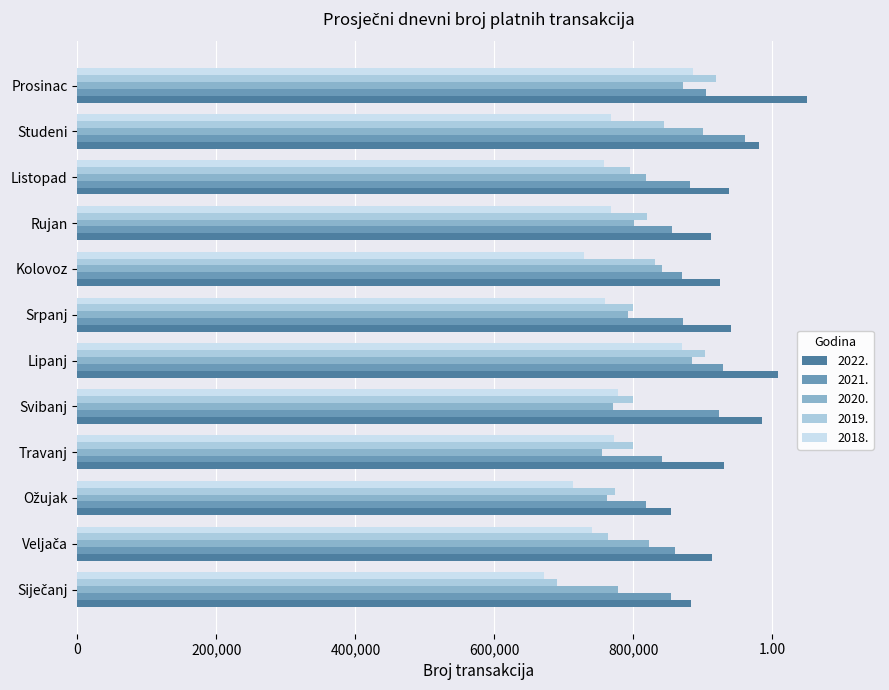

What are all the series names shown in the legend?

2022., 2021., 2020., 2019., 2018.